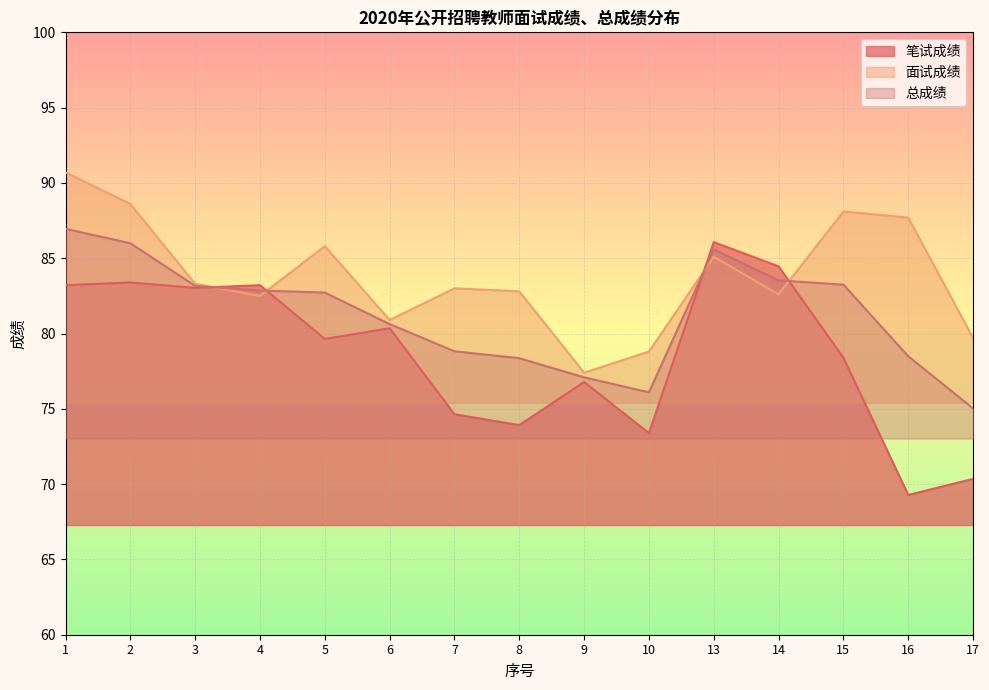

Between 5 and 16, which is larger?

5